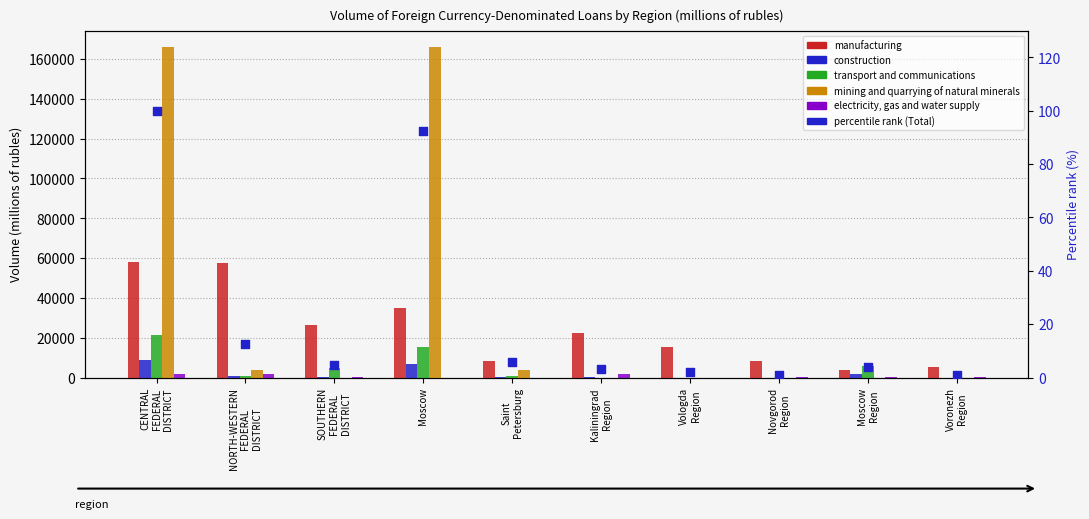

Which series contains the highest Y value?

mining and quarrying of natural minerals